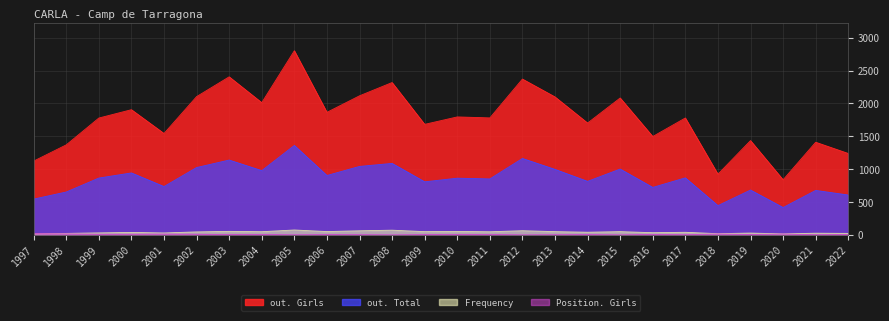

What is the difference between the Position. Girls values at 2016 and 2022?

1